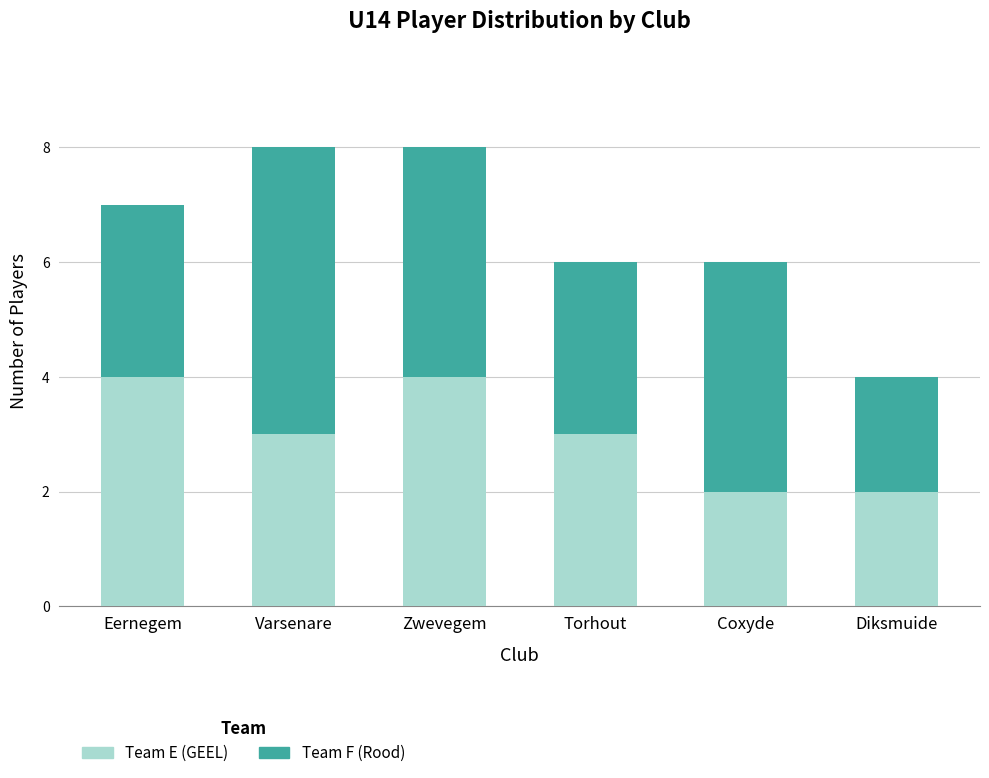

Count the Team E (GEEL) values in the range 2 to 4.

6